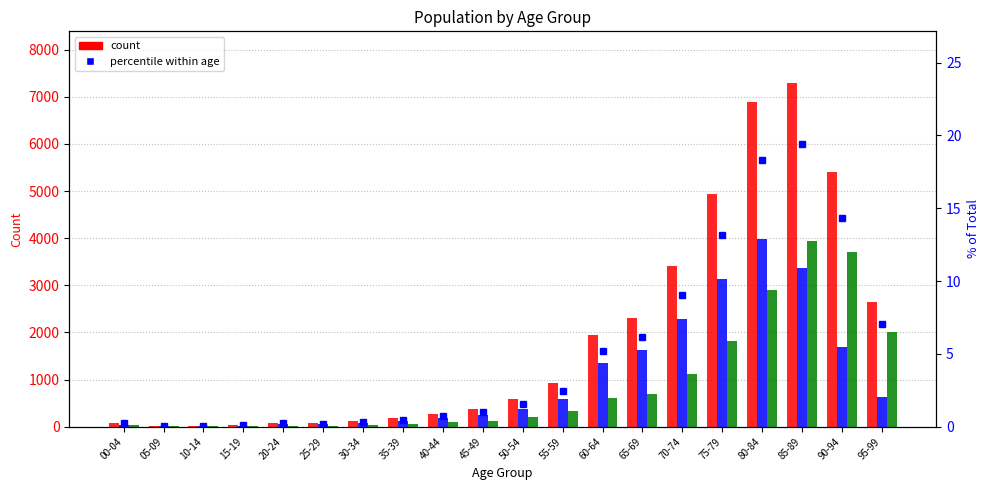

What is the label of the 16th bar from the left?

75-79